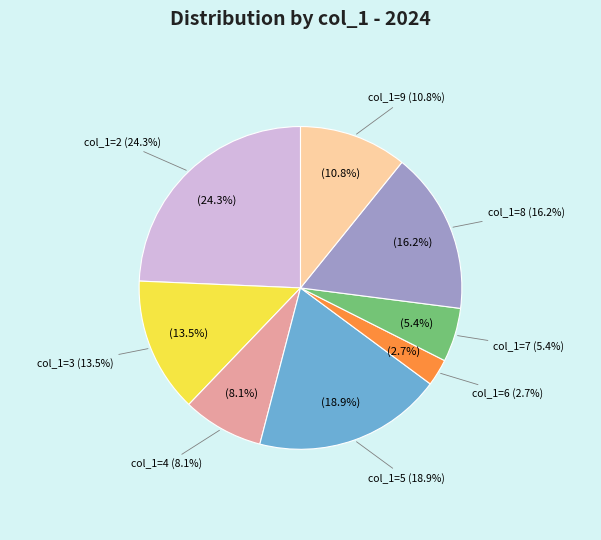

Count the number of slices in the pie.

8